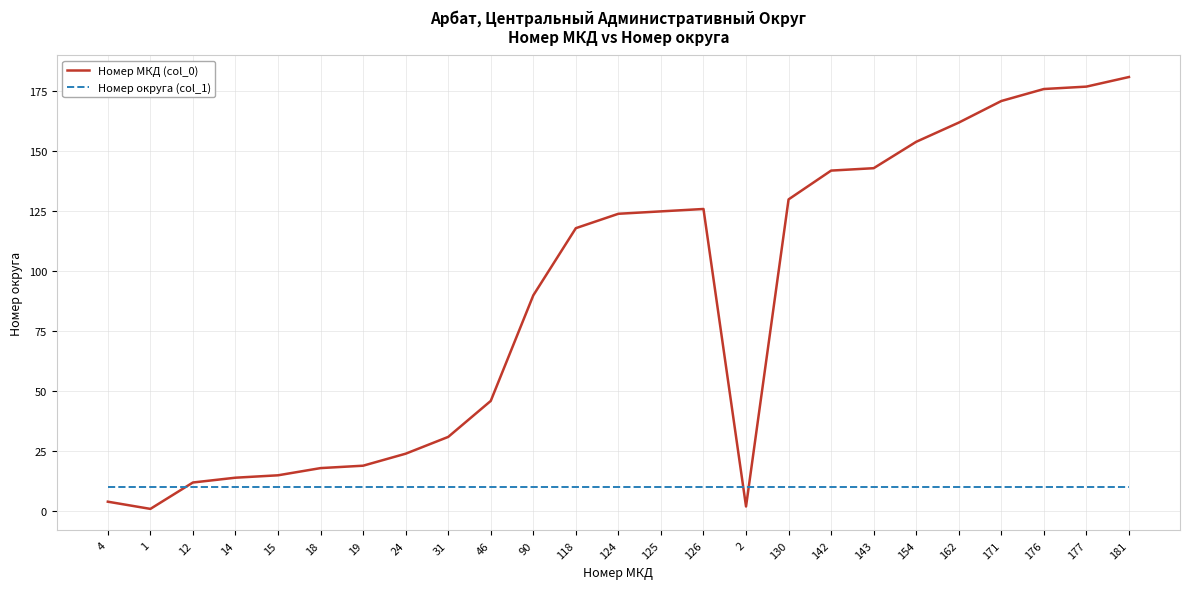

Which series changed the most between 24 and 181?

Номер МКД (col_0)